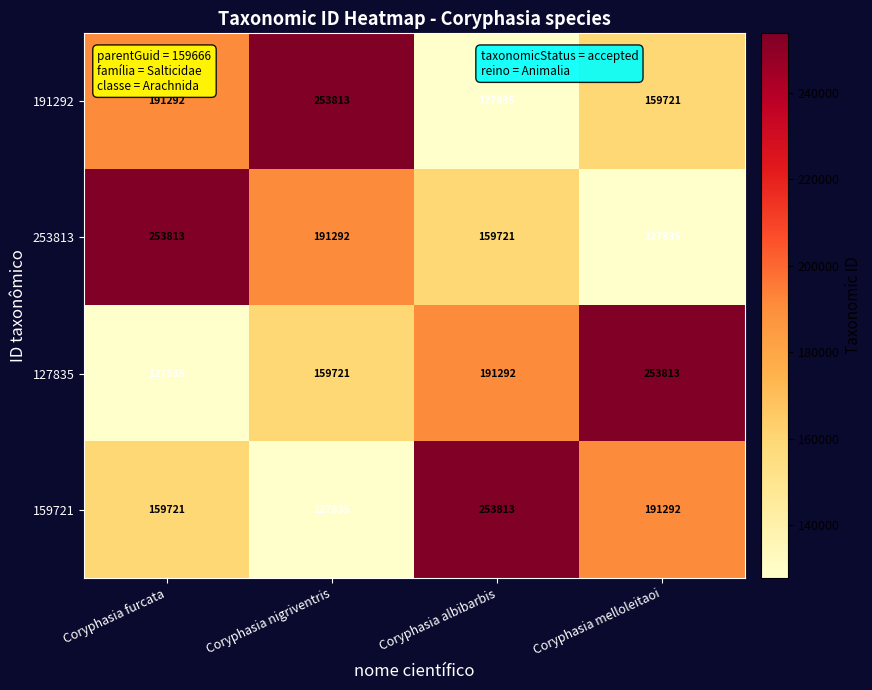

What is the smallest value displayed?

127835